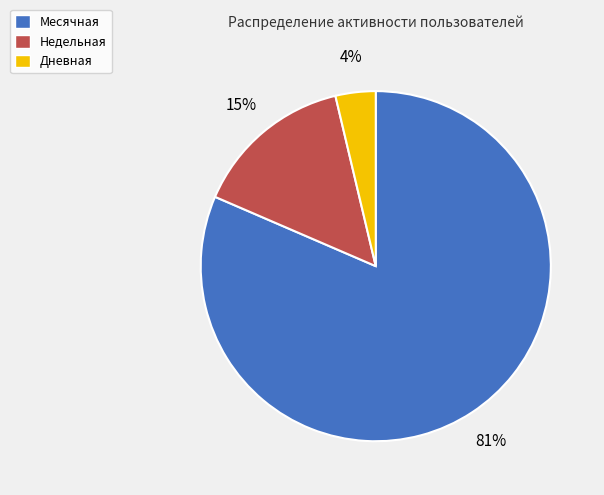

Does Дневная account for over 50% of the chart?

No